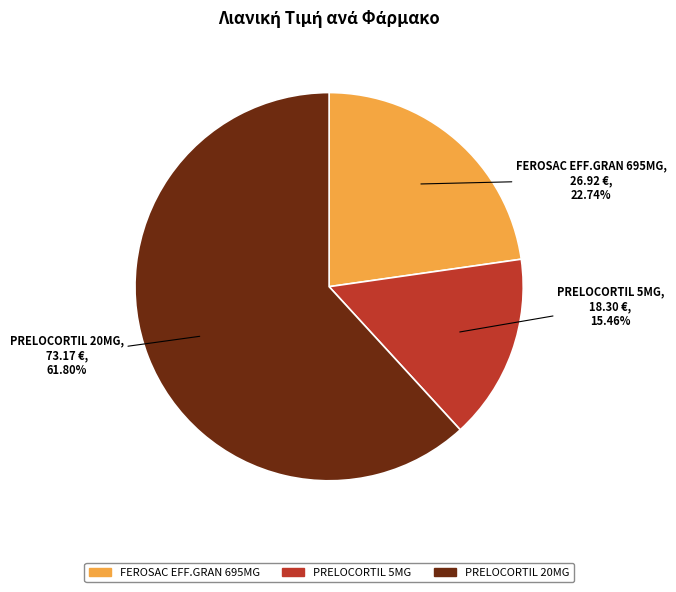

Between FEROSAC EFF.GRAN 695MG and PRELOCORTIL 20MG, which is larger?

PRELOCORTIL 20MG